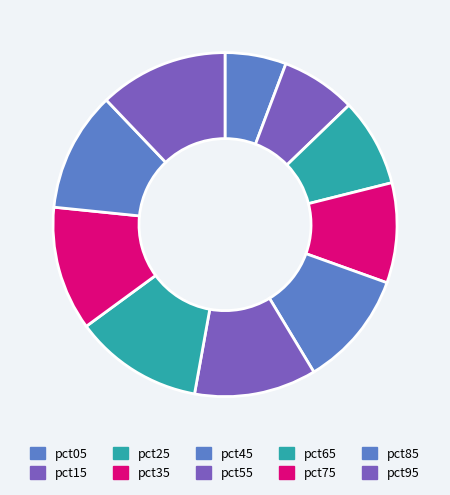

How much of the chart is everything except pct65?

87.9%